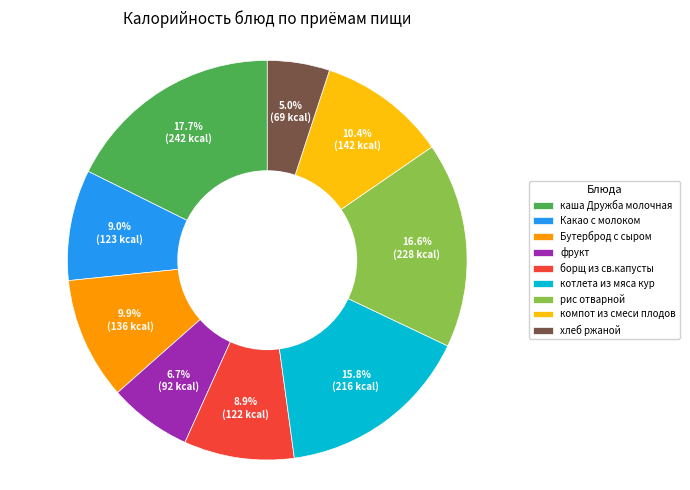

What is the total percentage of Какао с молоком and борщ из св.капусты?

17.9%